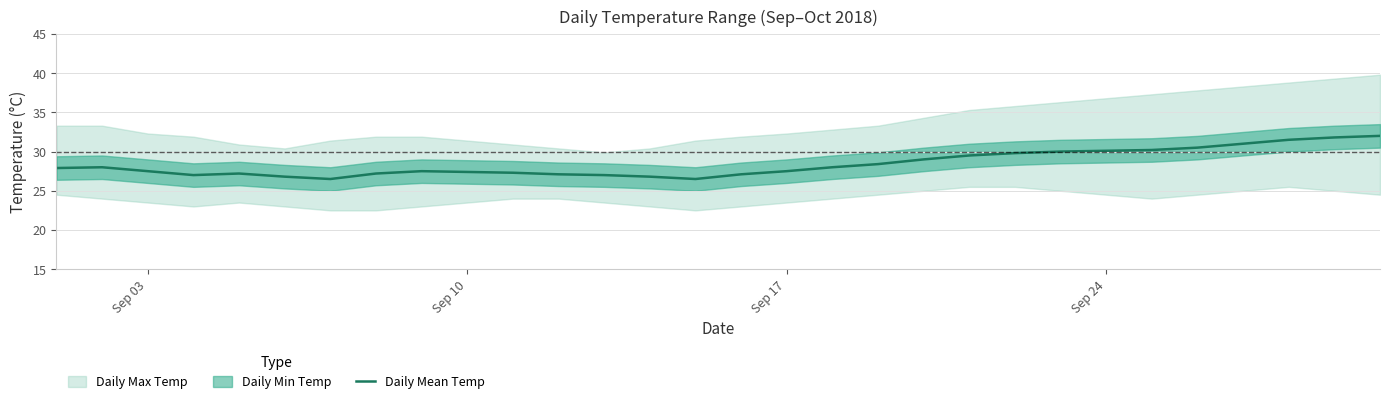

True or false: Daily Mean Temp has a value of 40.4 at Sep 17.

False